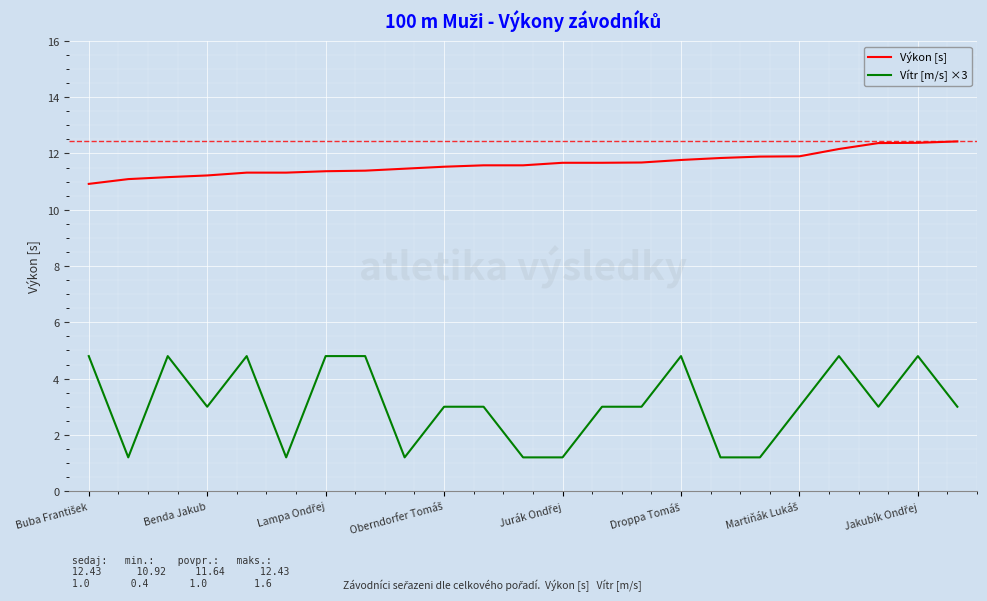

What is the smallest value displayed?

1.2